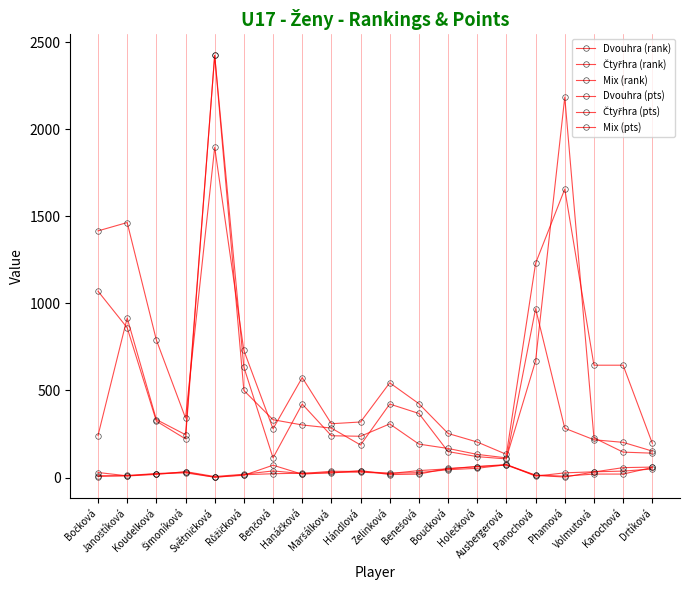

True or false: Dvouhra (rank) has a value of 92 at Boučková.

False